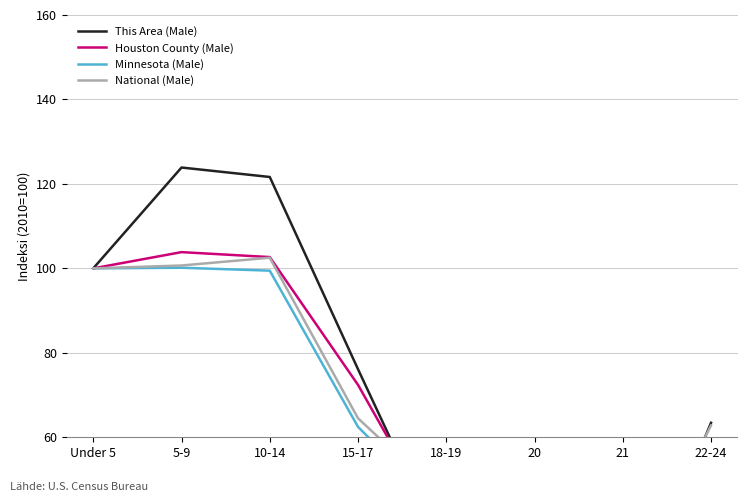

What is the label of the 4th point from the right?

18-19